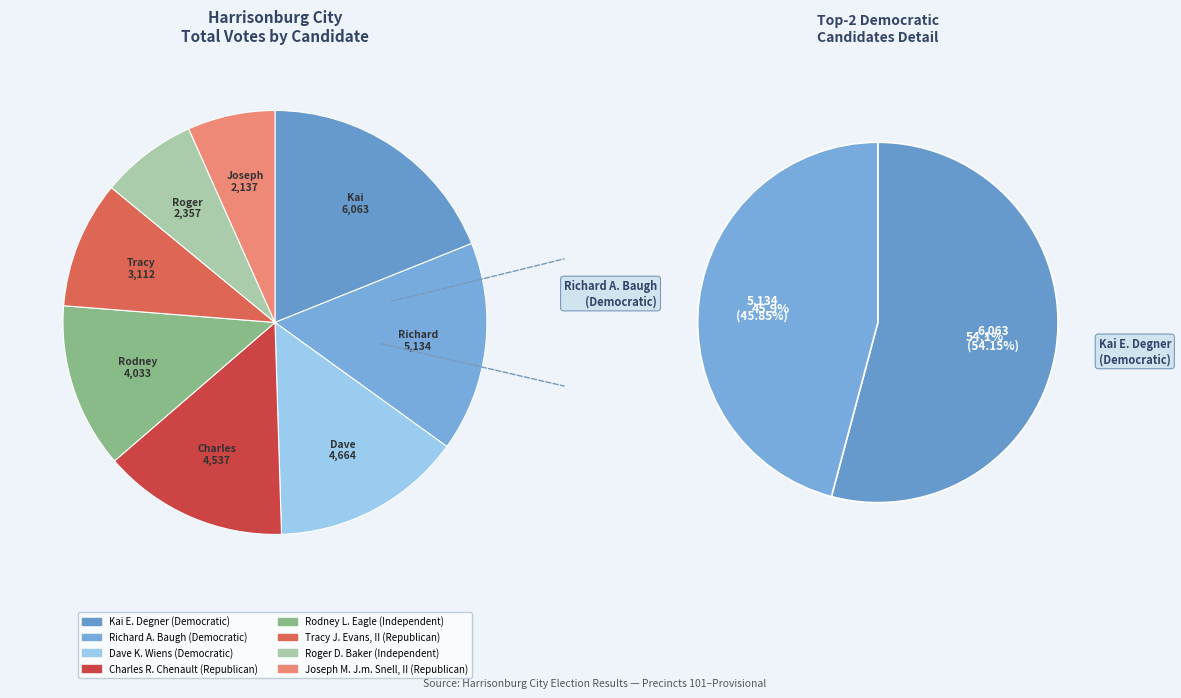

Count the number of slices in the pie.

8